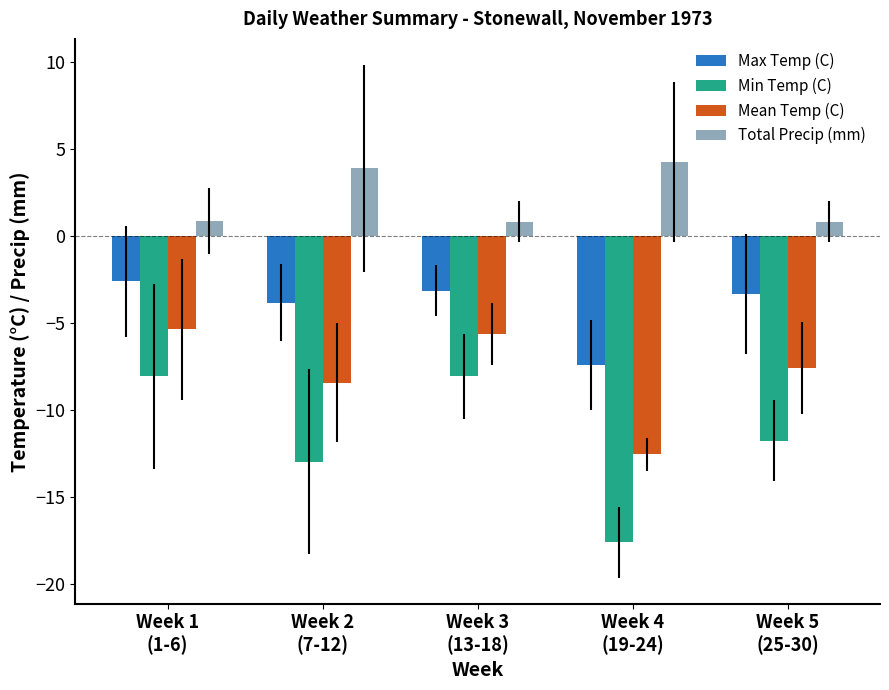

What is the difference between the second highest and second lowest values in the Max Temp (C) series?

0.7